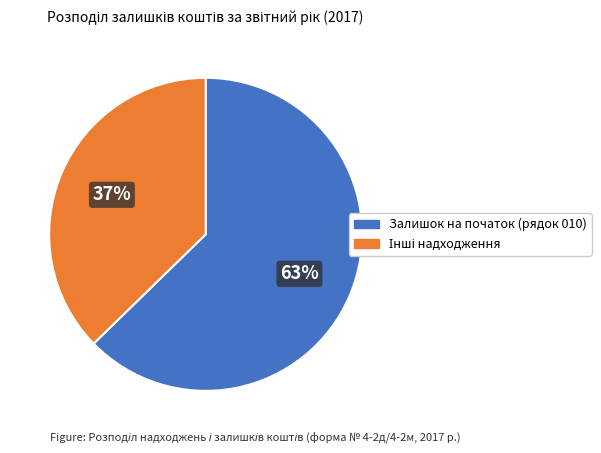

Is there any slice that represents more than half of the pie?

Yes